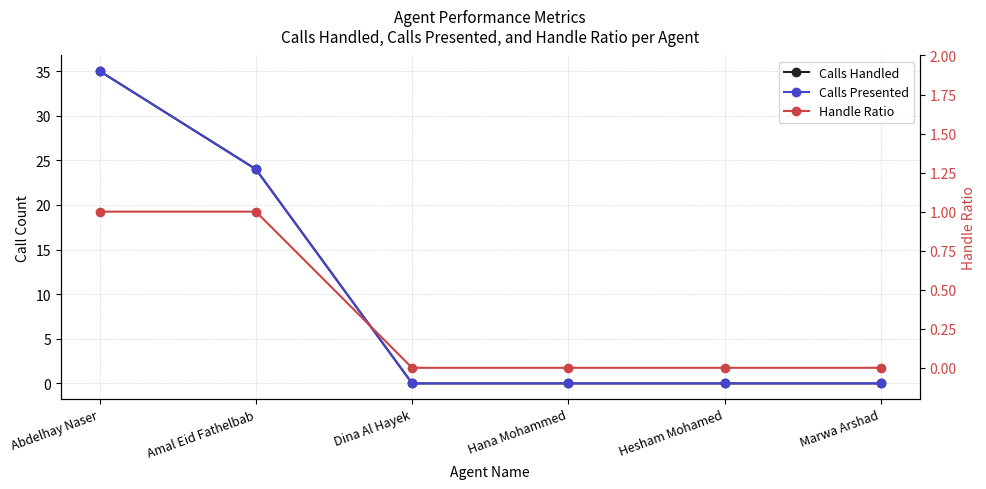

Reading left to right, transcribe all the data shown in this chart.

Calls Handled: Abdelhay Naser=35	Amal Eid Fathelbab=24	Dina Al Hayek=0	Hana Mohammed=0	Hesham Mohamed=0	Marwa Arshad=0
Calls Presented: Abdelhay Naser=35	Amal Eid Fathelbab=24	Dina Al Hayek=0	Hana Mohammed=0	Hesham Mohamed=0	Marwa Arshad=0
Handle Ratio: Abdelhay Naser=1	Amal Eid Fathelbab=1	Dina Al Hayek=0	Hana Mohammed=0	Hesham Mohamed=0	Marwa Arshad=0